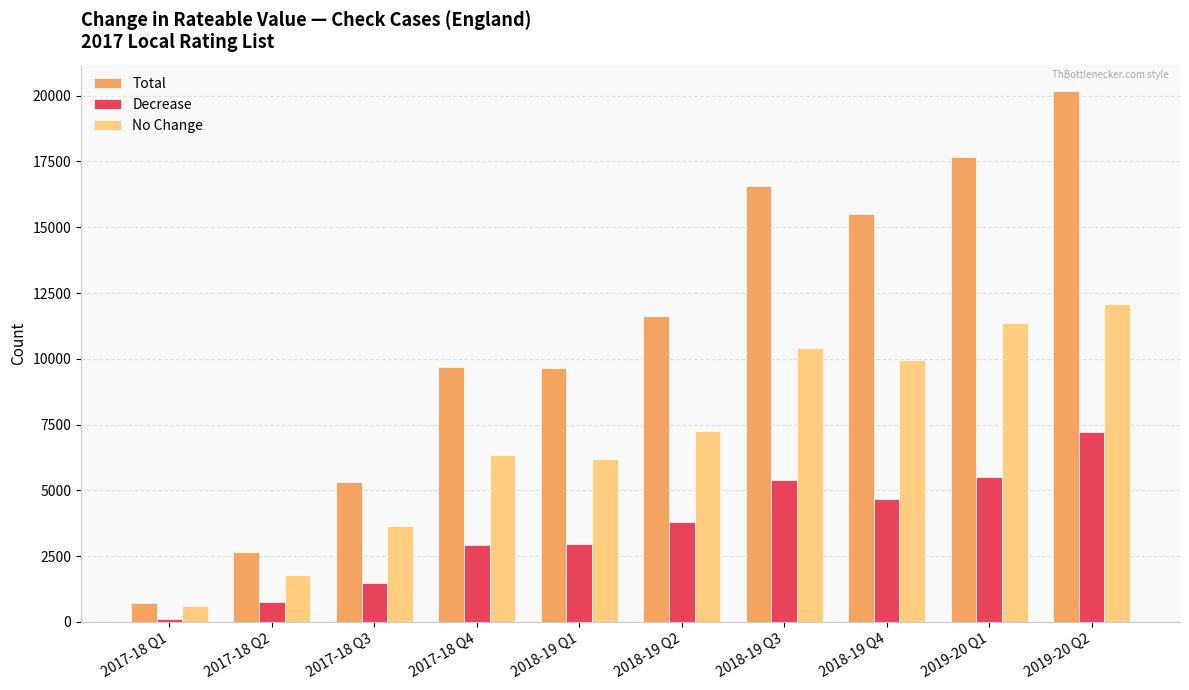

Which category has the lowest value in the Decrease series?

2017-18 Q1